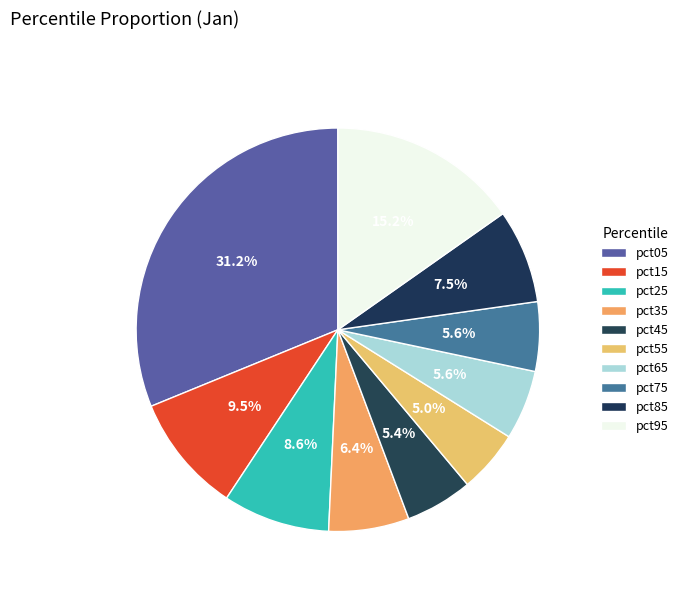

Is there any slice that represents more than half of the pie?

No